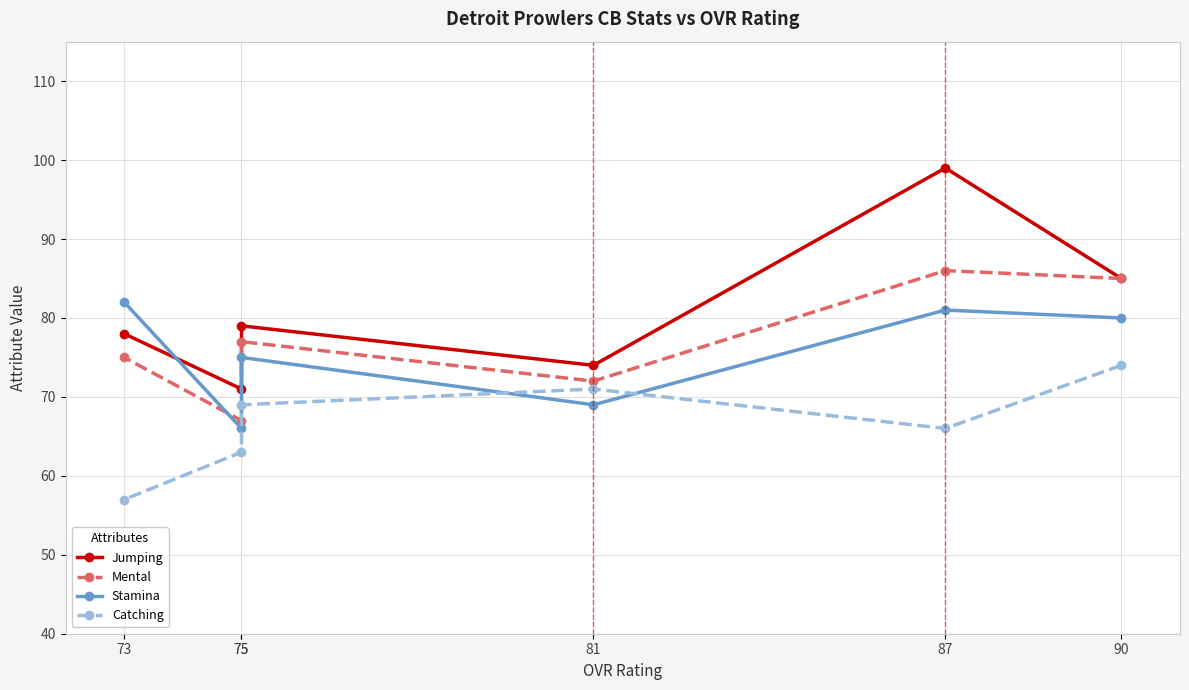

What is the difference between the maximum and minimum values in the Stamina series?

16